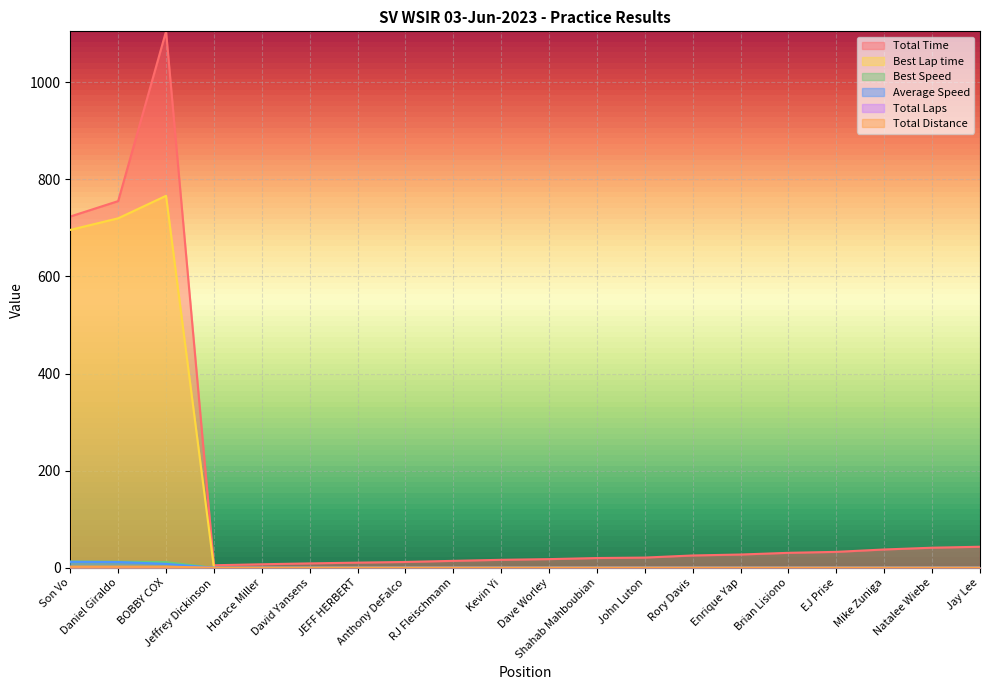

At Enrique Yap, list the series in order from smallest to largest.

Best Lap time, Best Speed, Average Speed, Total Laps, Total Distance, Total Time